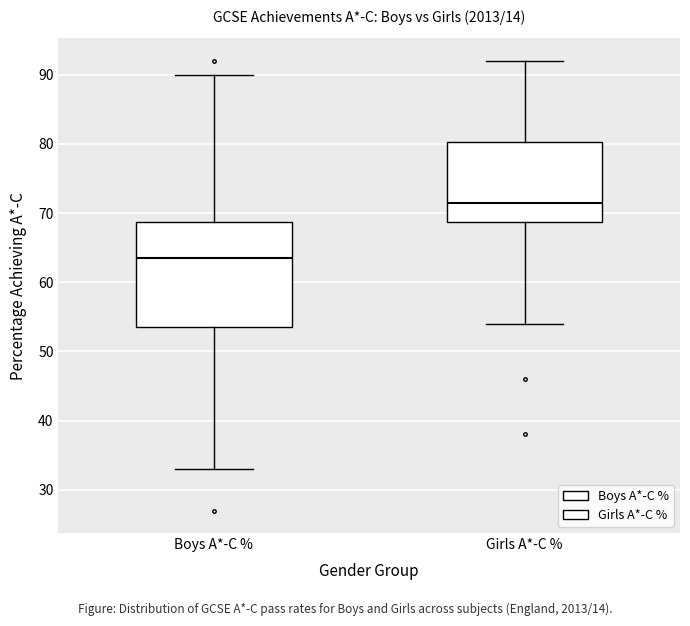

Where is the lower edge of the box for Girls A*-C % on the y-axis? The values are not printed on the chart, so give them approximately, as read against the axis.

69